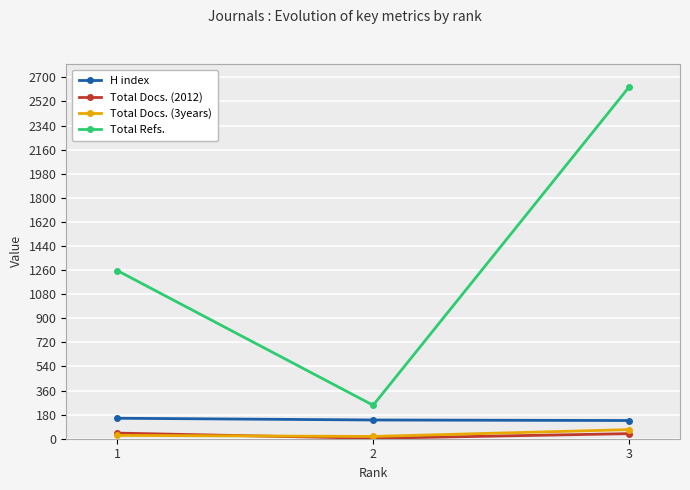

Which category has the lowest value across all series?

2